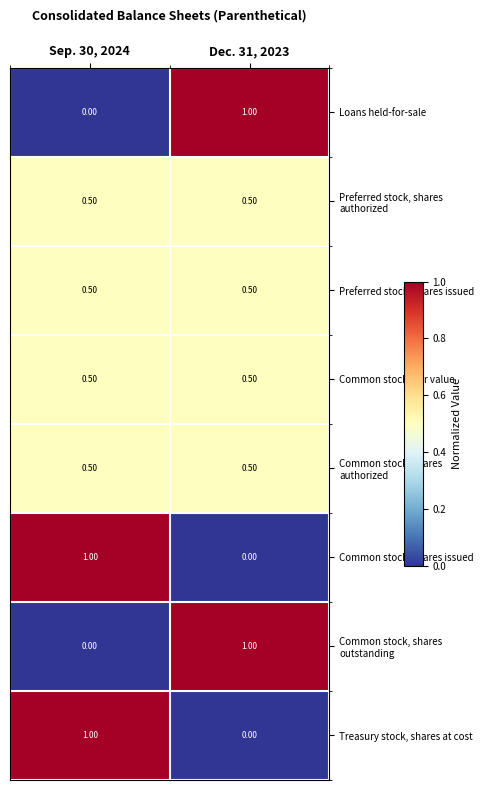

What is the spread (max minus min) of values at Dec. 31, 2023?

1.0